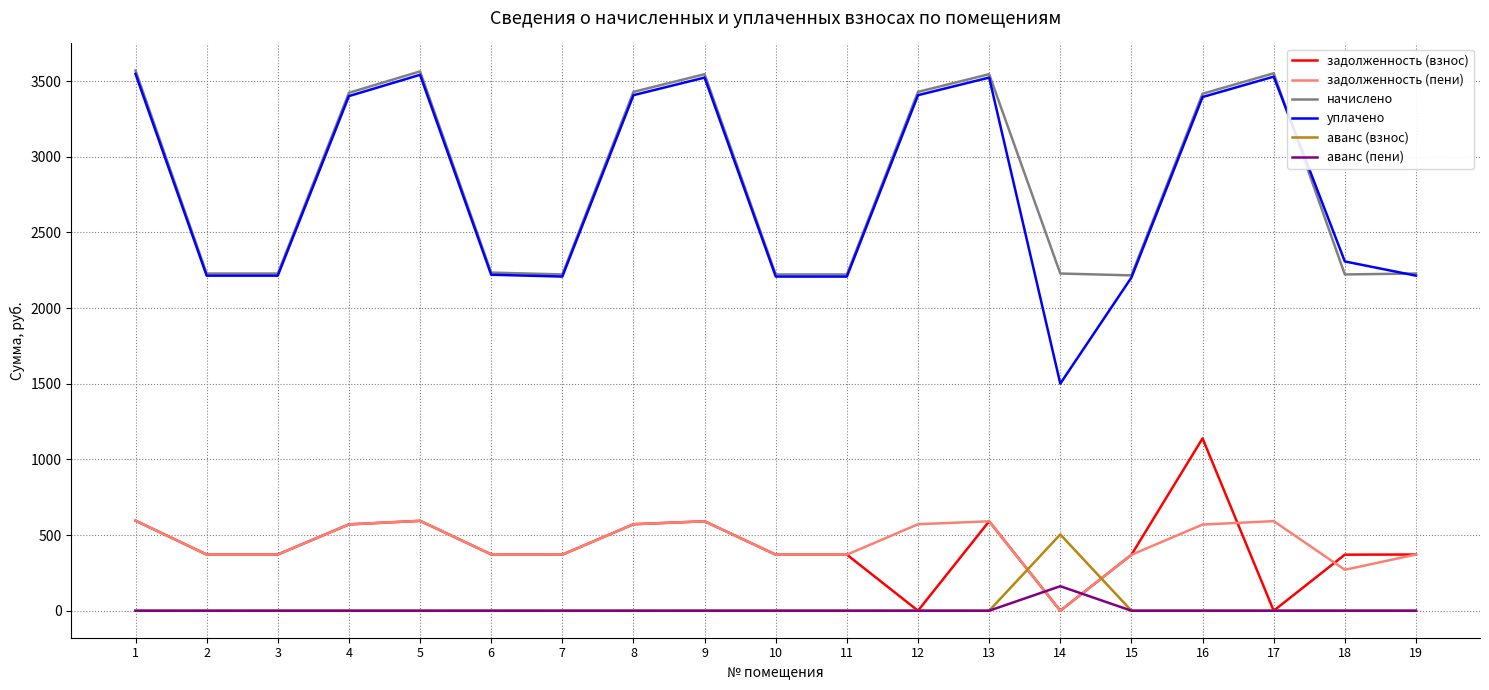

True or false: задолженность (пени) and начислено cross at least once.

False